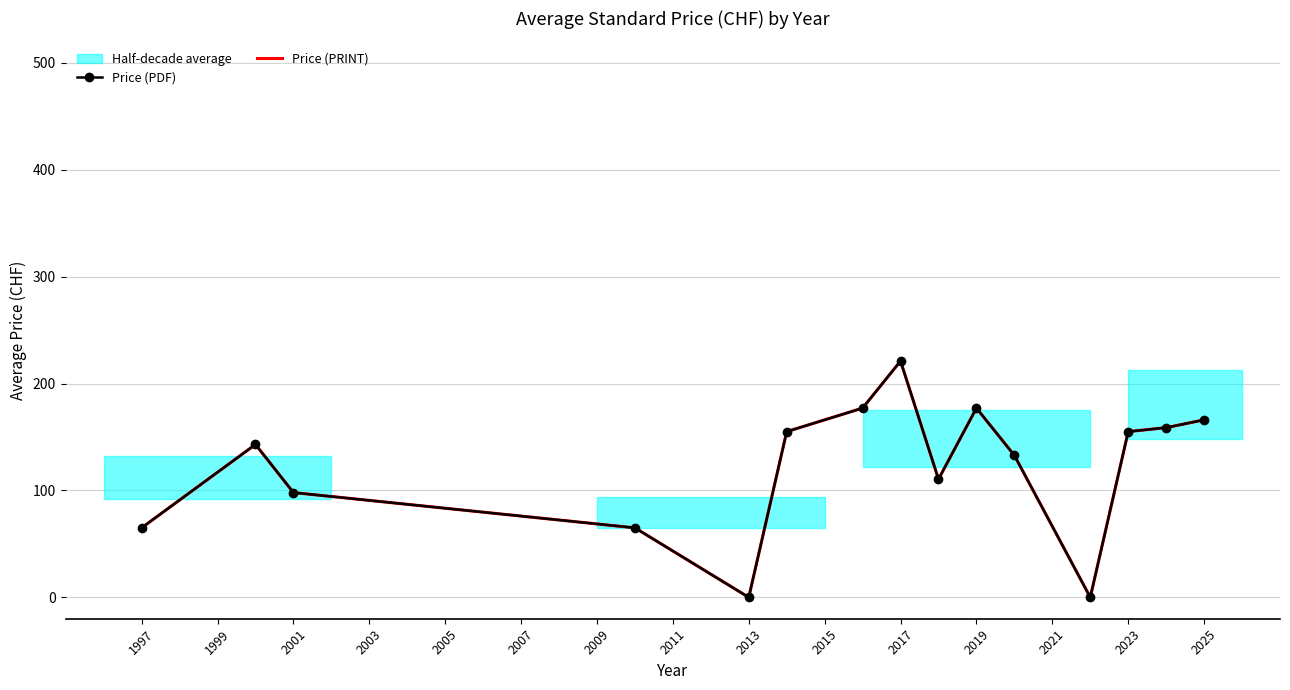

What is the sum of the Price (PRINT) values at 2025 and 1997?

231.0